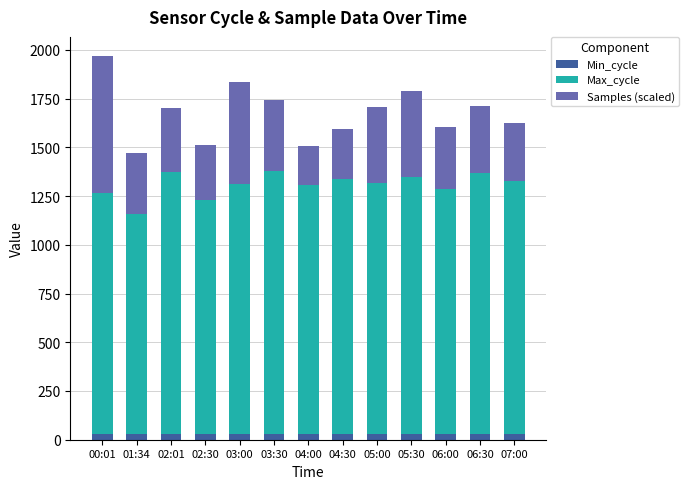

At which category is the sum across all series the highest?

00:01